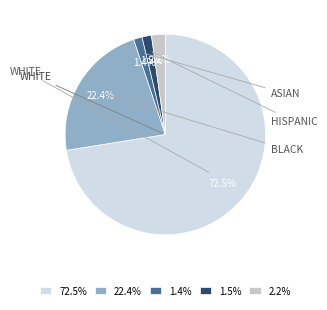

Is there a majority slice in this chart?

Yes